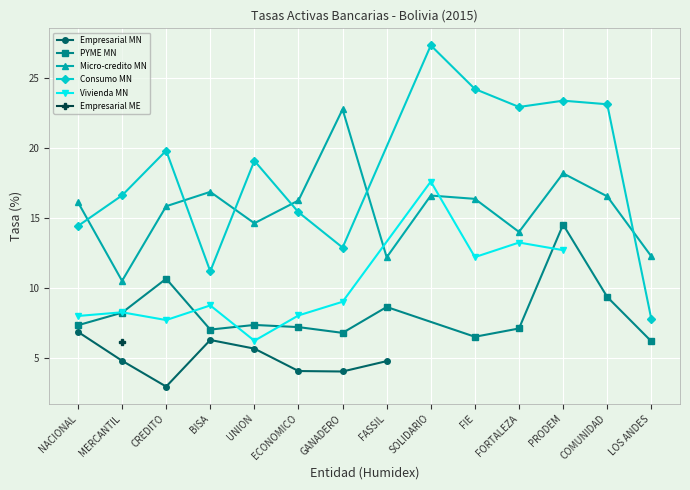

Is it true that Empresarial MN equals 4.0 at GANADERO?

True